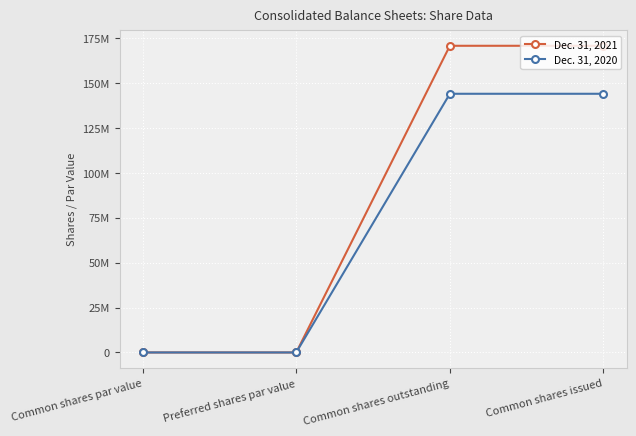

True or false: Dec. 31, 2020 and Dec. 31, 2021 cross at least once.

False